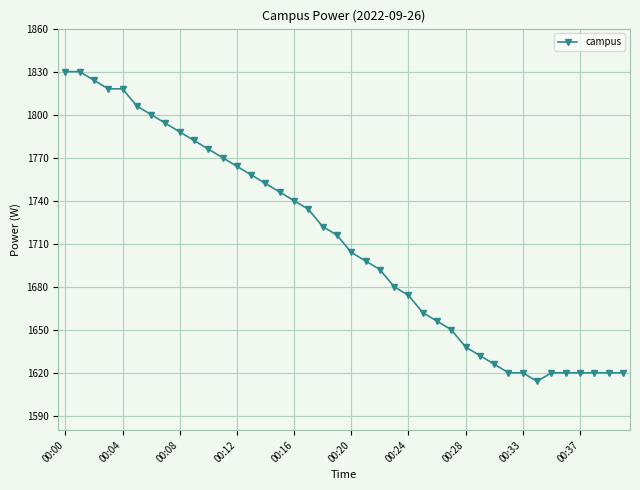

What is the value of the 14th point from the left?

1758